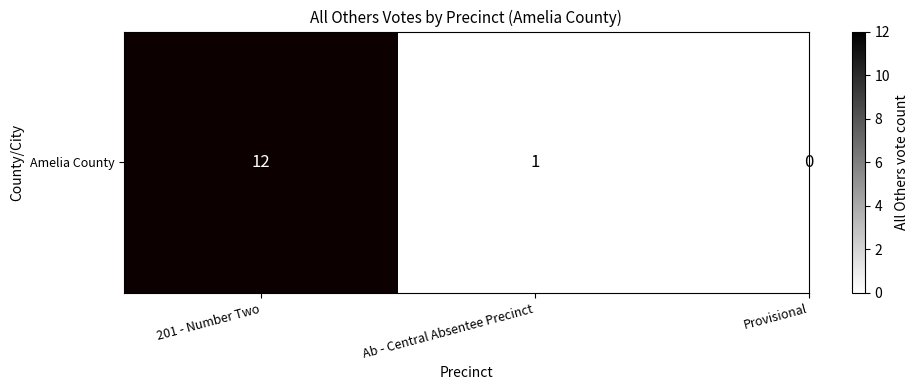

Count the number of data series in this chart.

1